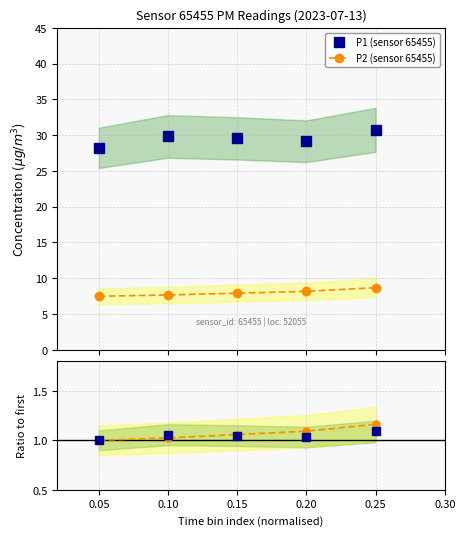

How many interior local peaks does the P1 (sensor 65455) series have?

1